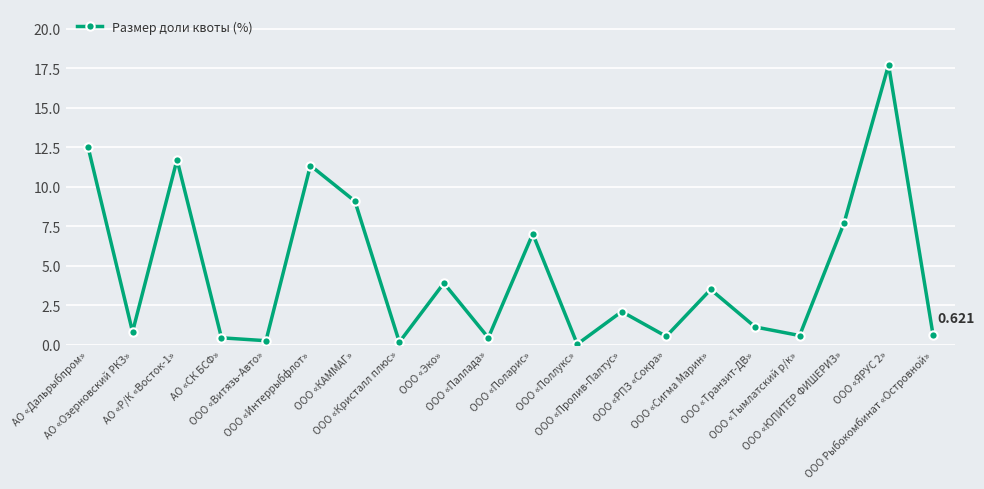

Count the number of data series in this chart.

1